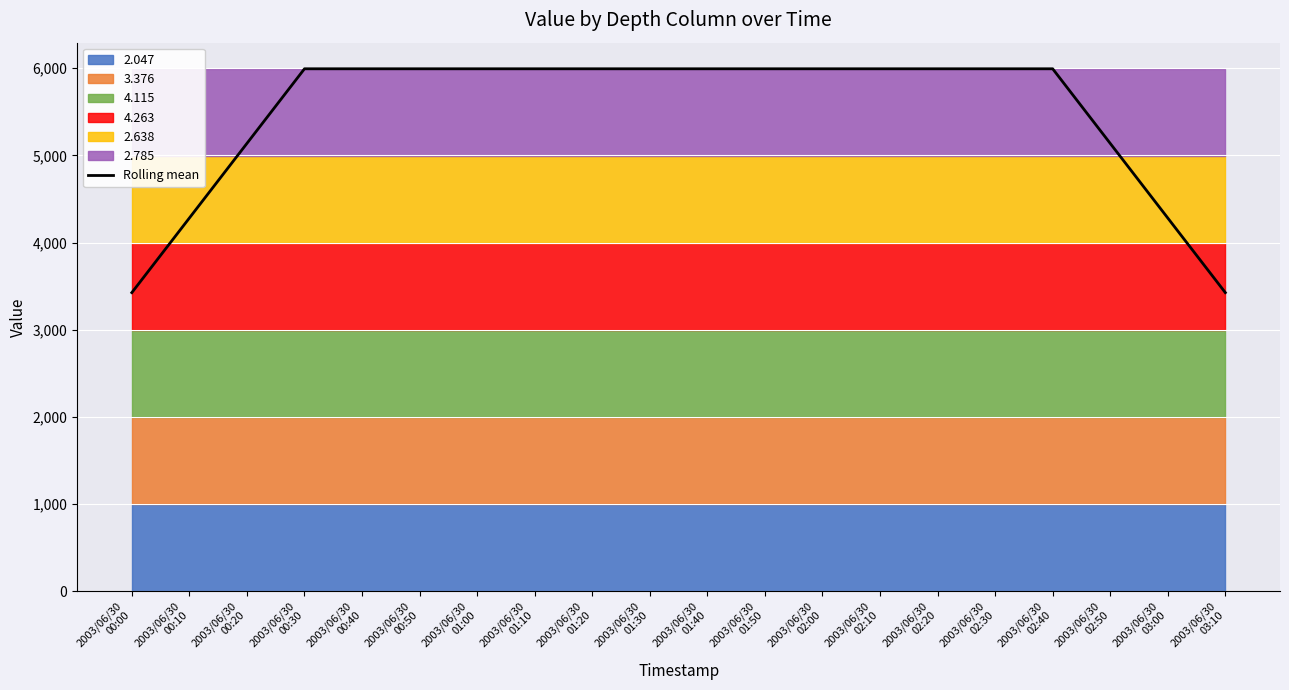

Where does the data first go above 5993?

2003/06/30
00:30